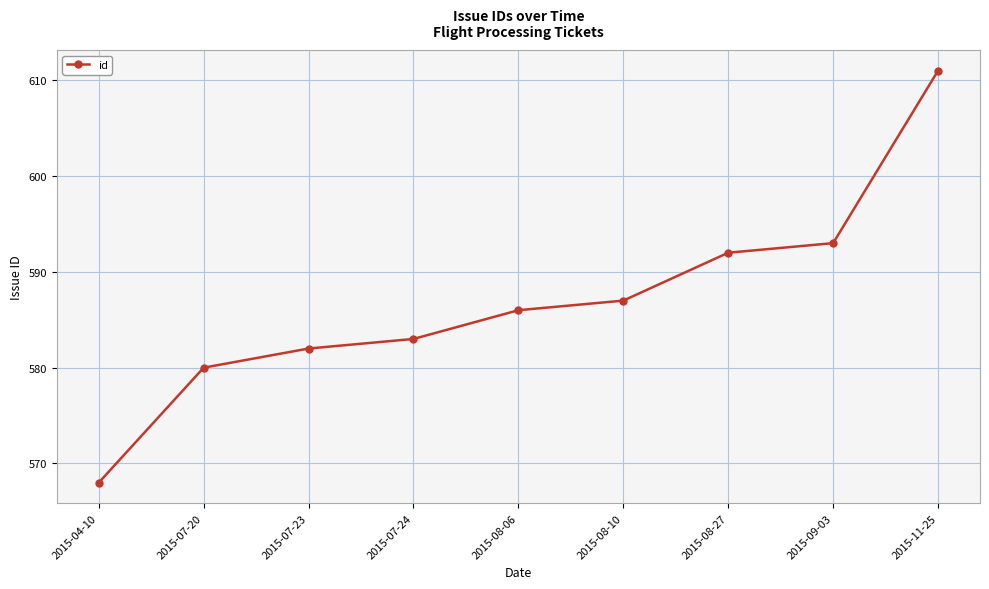

How many distinct data groups are displayed?

1